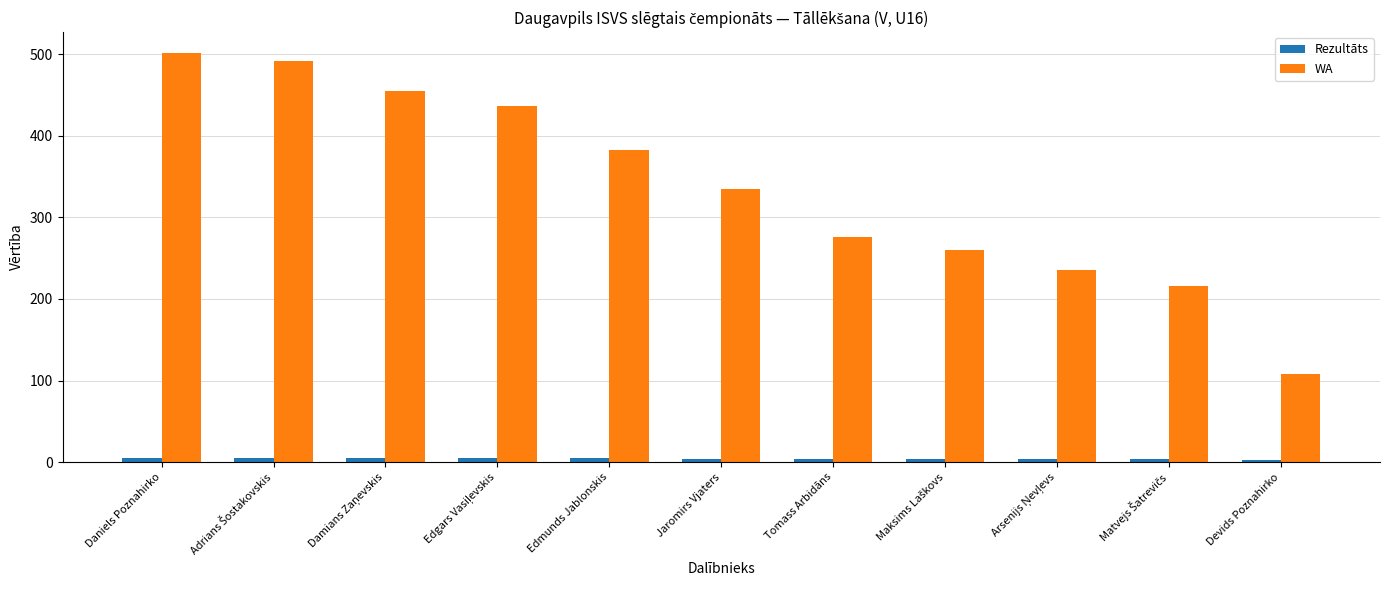

What is the highest value of the WA series?

502.0